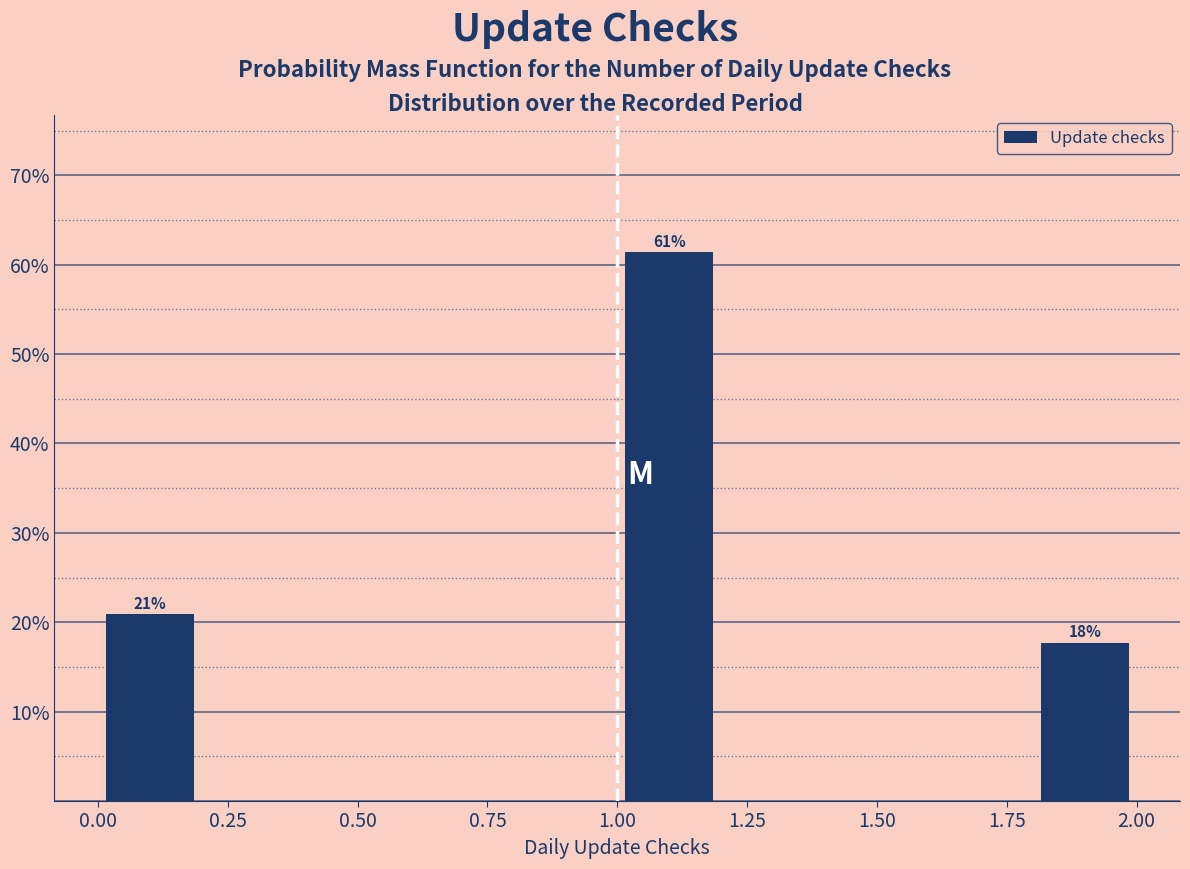

Which range on the x-axis has the tallest bar?

1.0 to 1.2